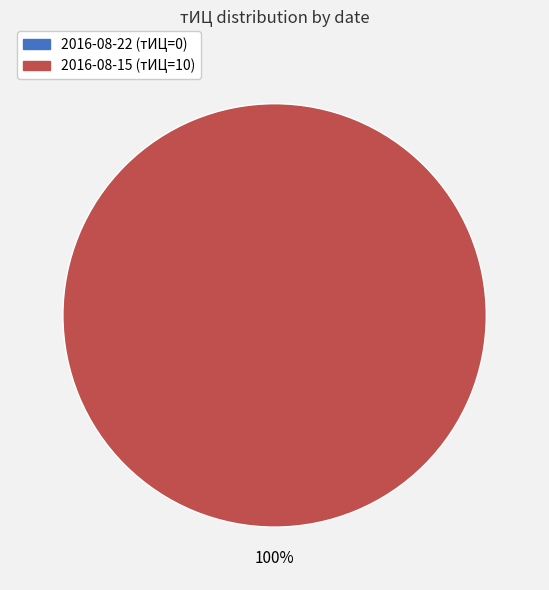

Is the sum of 2016-08-22 and 2016-08-15 greater than half?

Yes